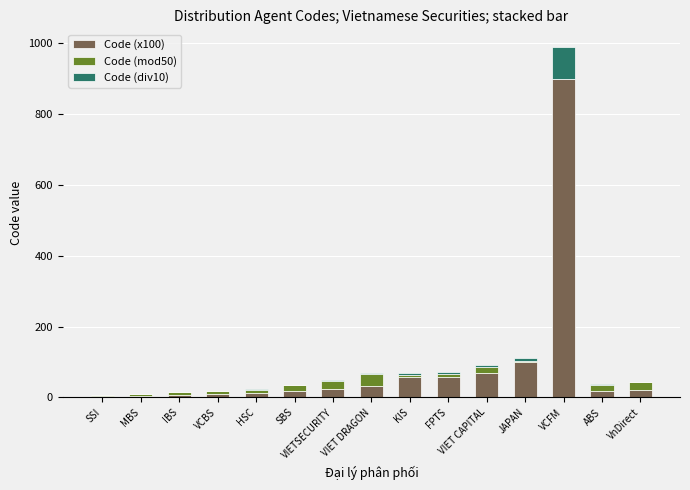

The value of Code (x100) at FPTS is 58. True or false?

True